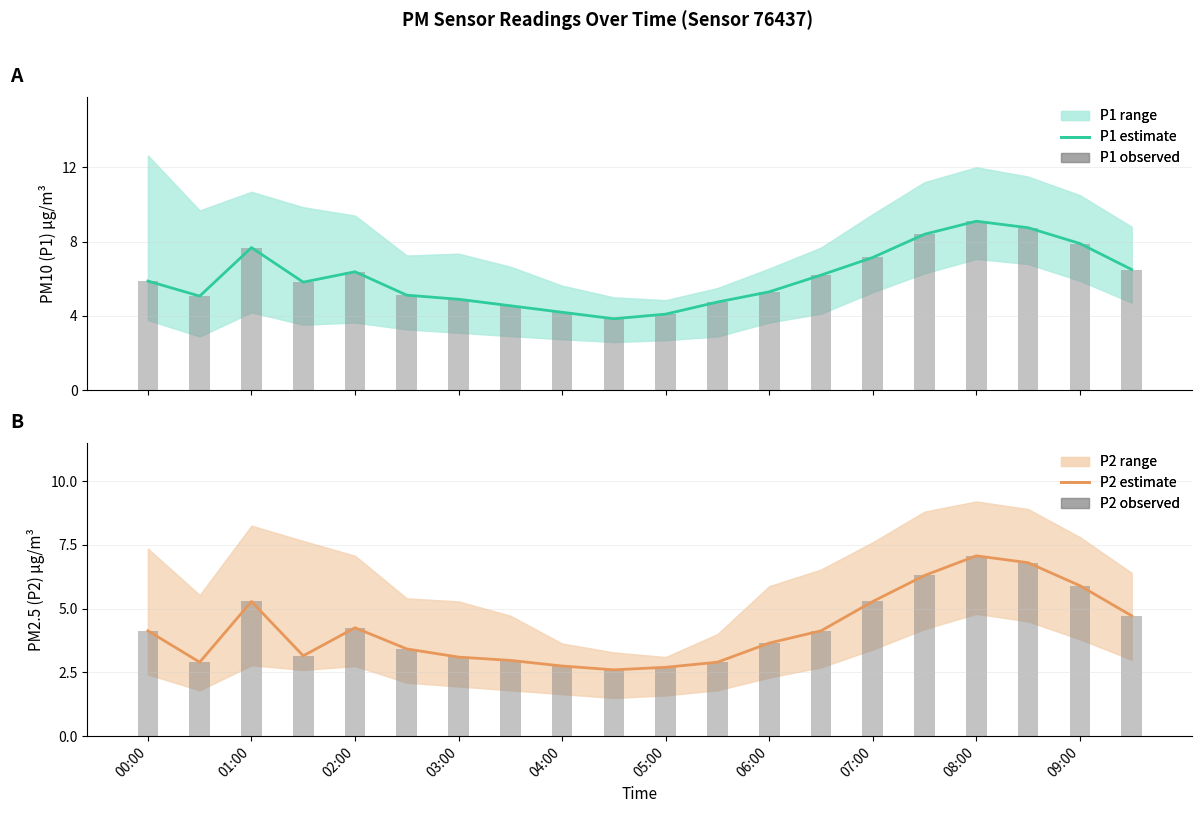

What is the minimum value shown in the chart?

2.6